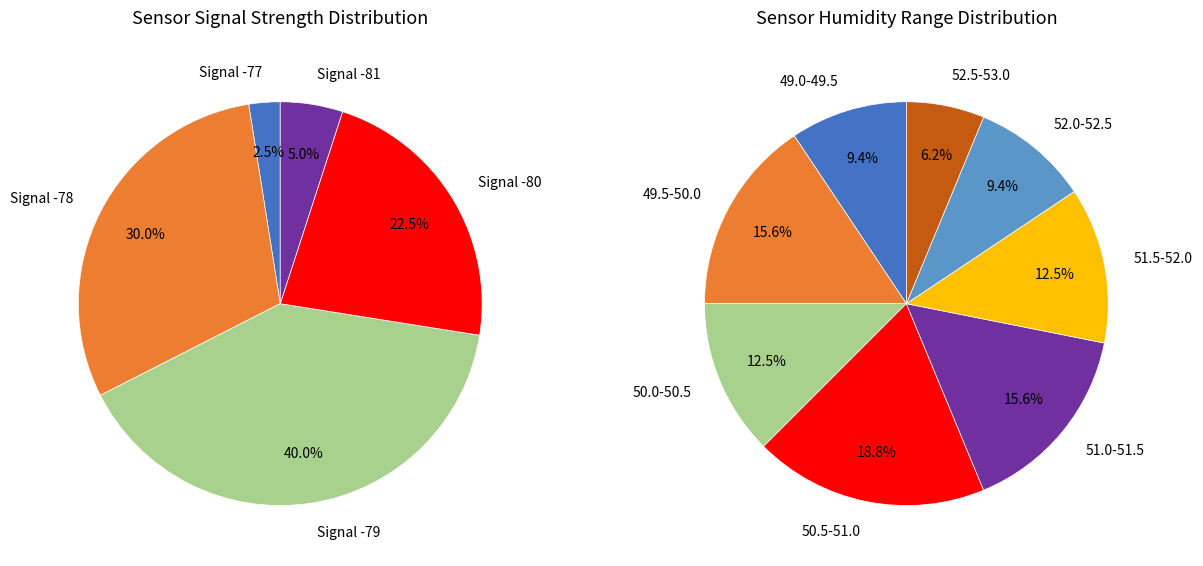

Is there any slice that represents more than half of the pie?

No